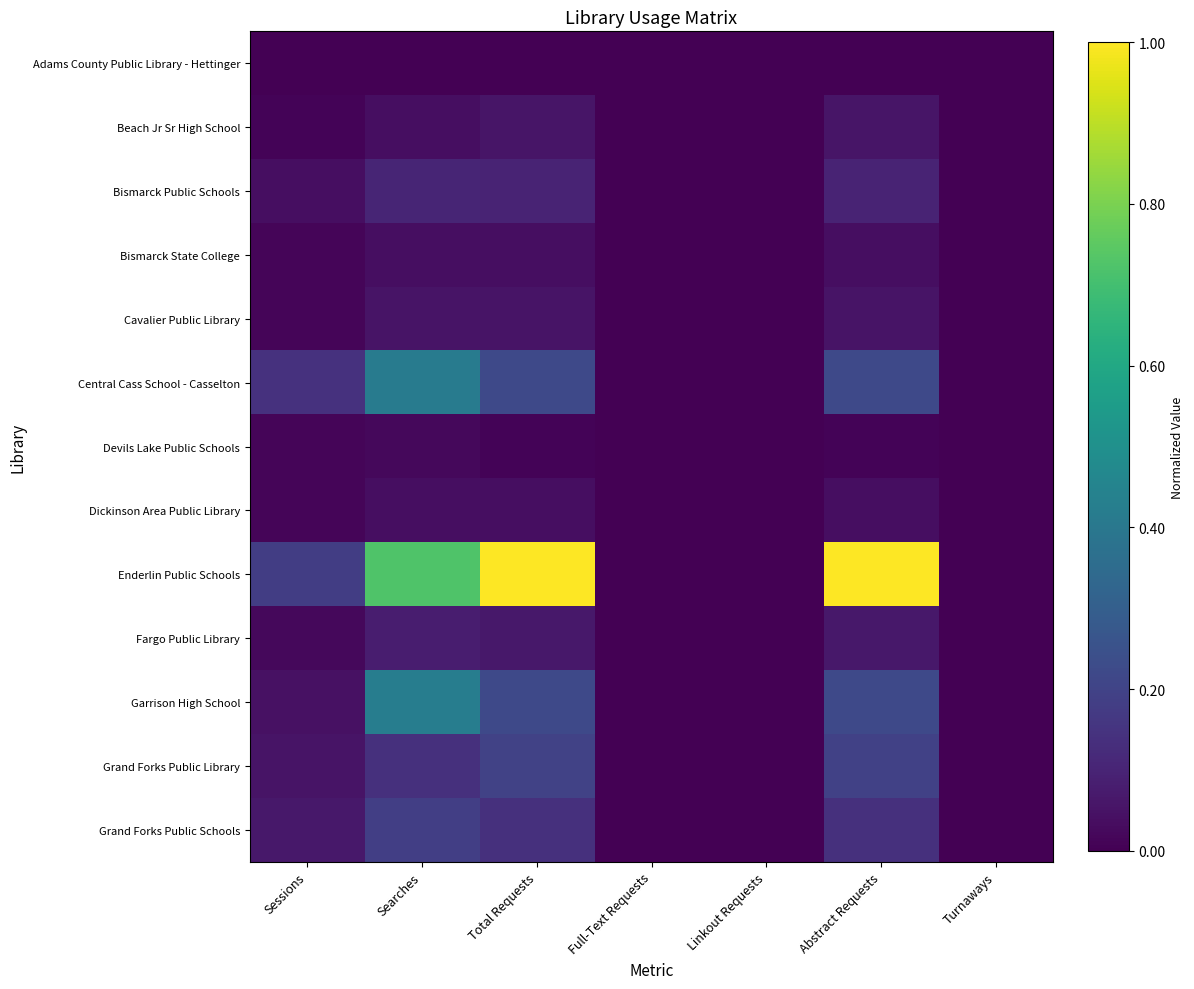

At which category is the sum across all series the highest?

Searches